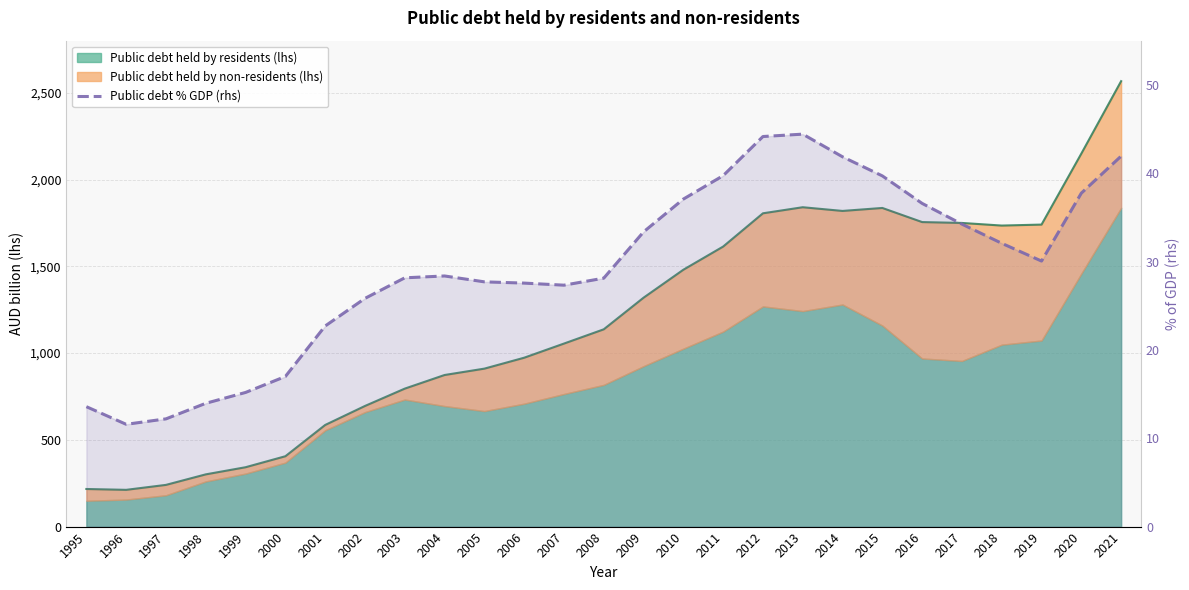

What is the minimum value shown in the chart?

11.6